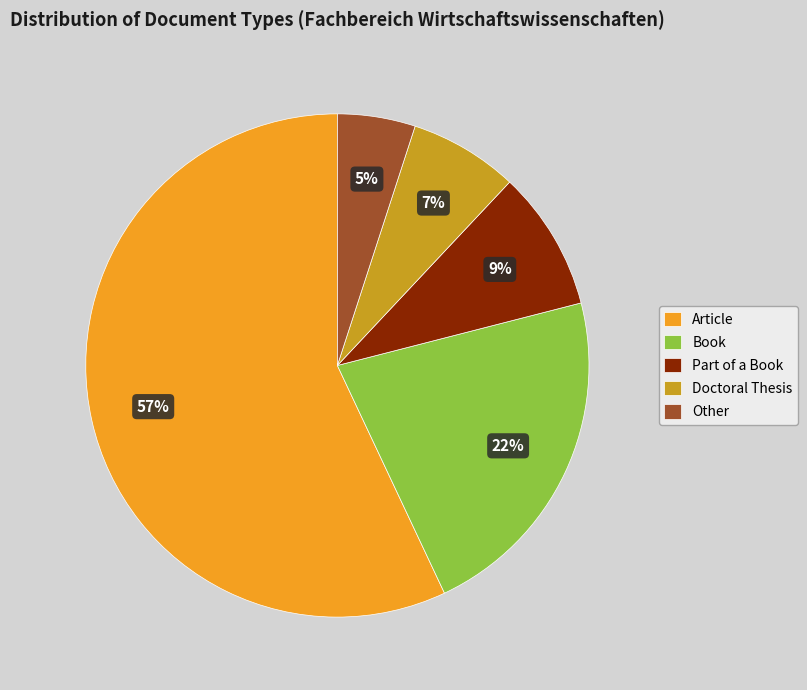

The Article slice represents 57% of the pie. True or false?

True